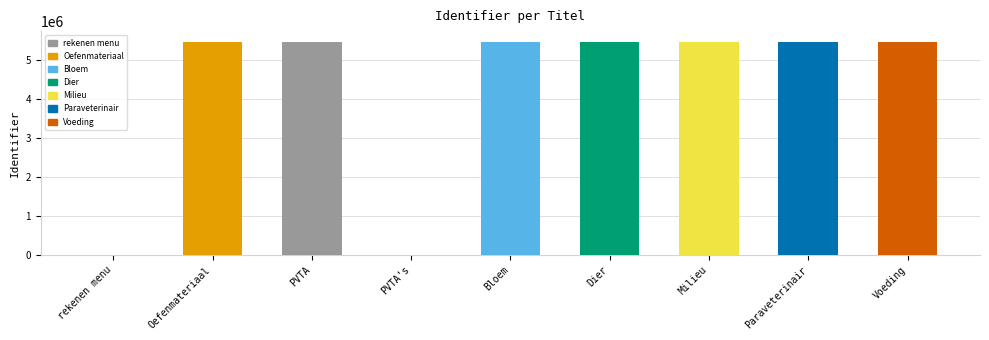

What is the difference between the maximum and minimum values?

5476848